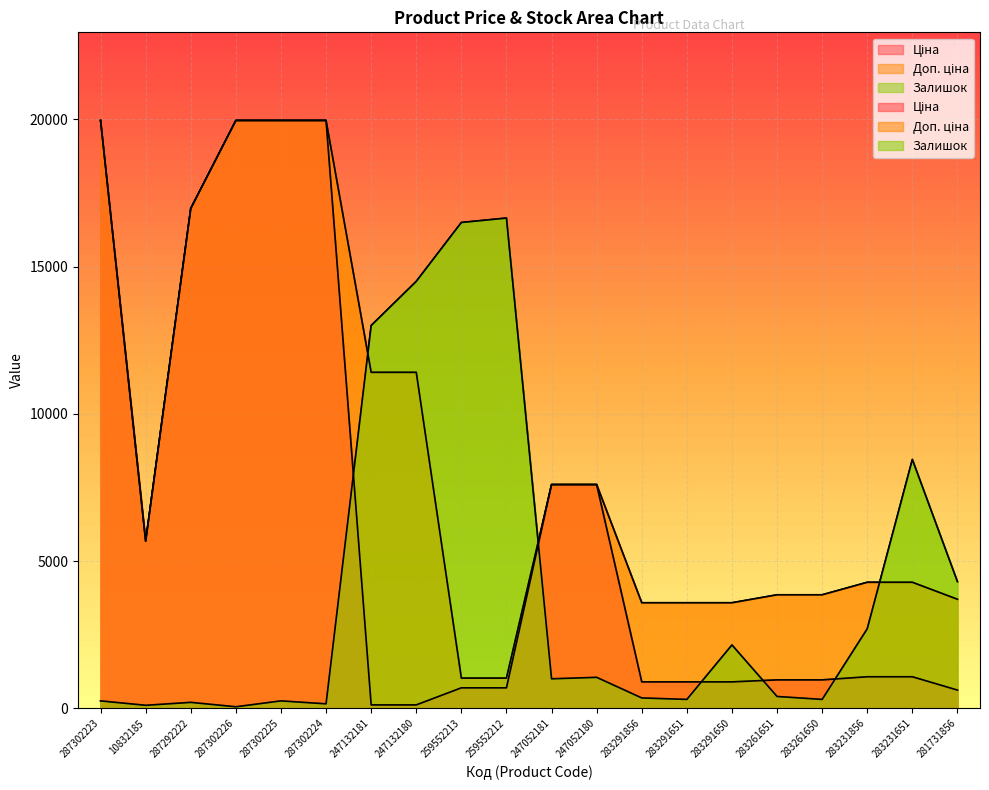

The row_1 series shows 0 at 10832185. True or false?

False